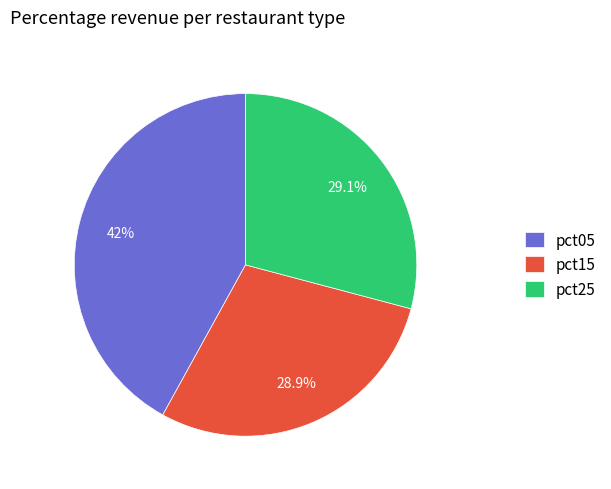

Does pct05 represent more than half of the total?

No